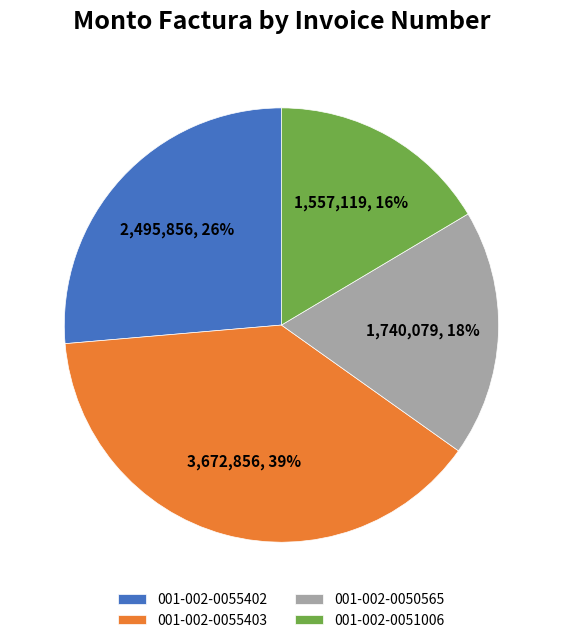

True or false: 001-002-0051006 accounts for 25% of the total.

False